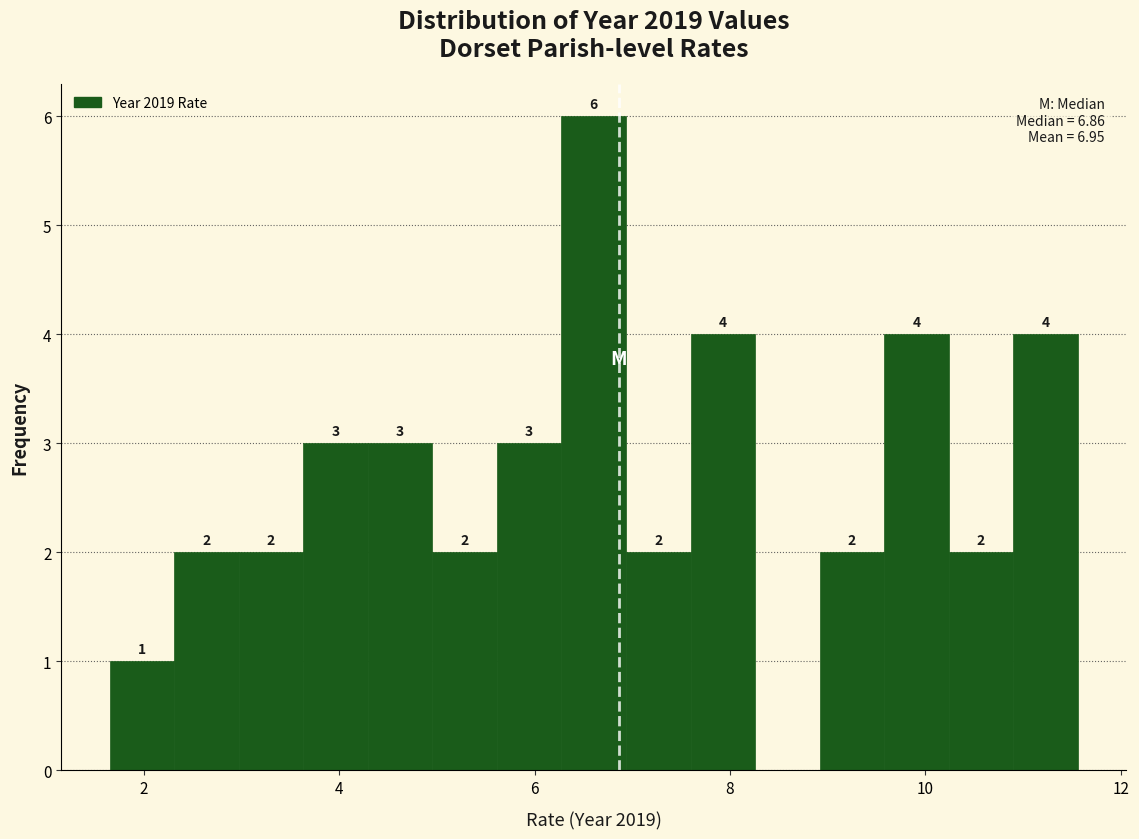

Read against the x-axis, roughly where is the centre of the tallest bar?

6.6